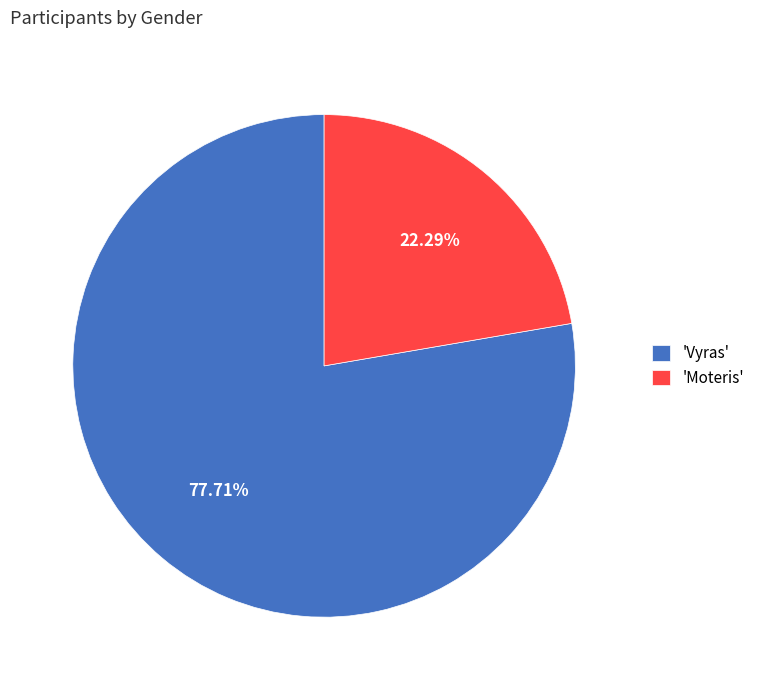

Which has a higher value, 'Moteris' or 'Vyras'?

'Vyras'